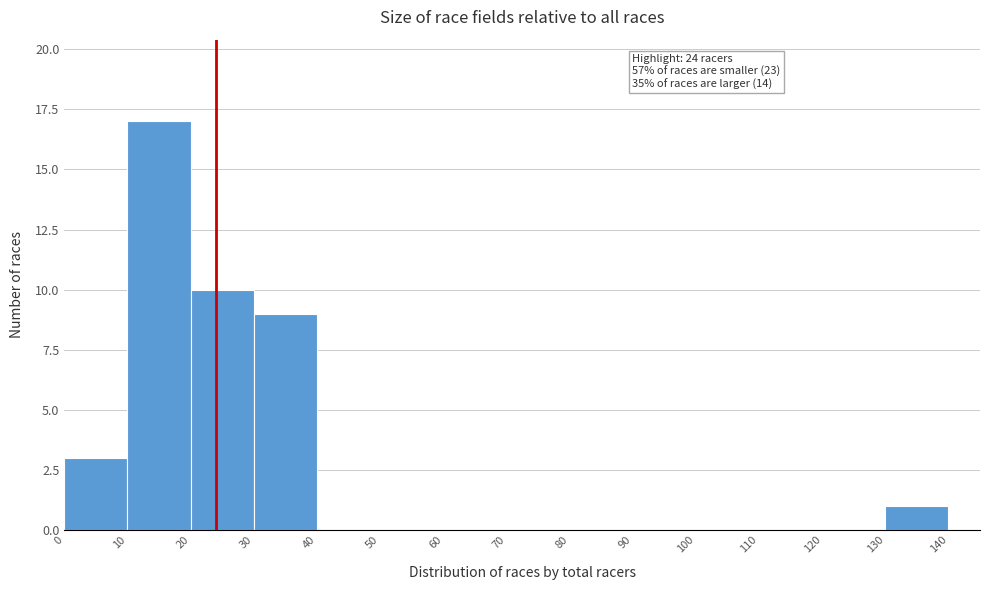

Over which range of the x-axis is the bar tallest?

10 to 20